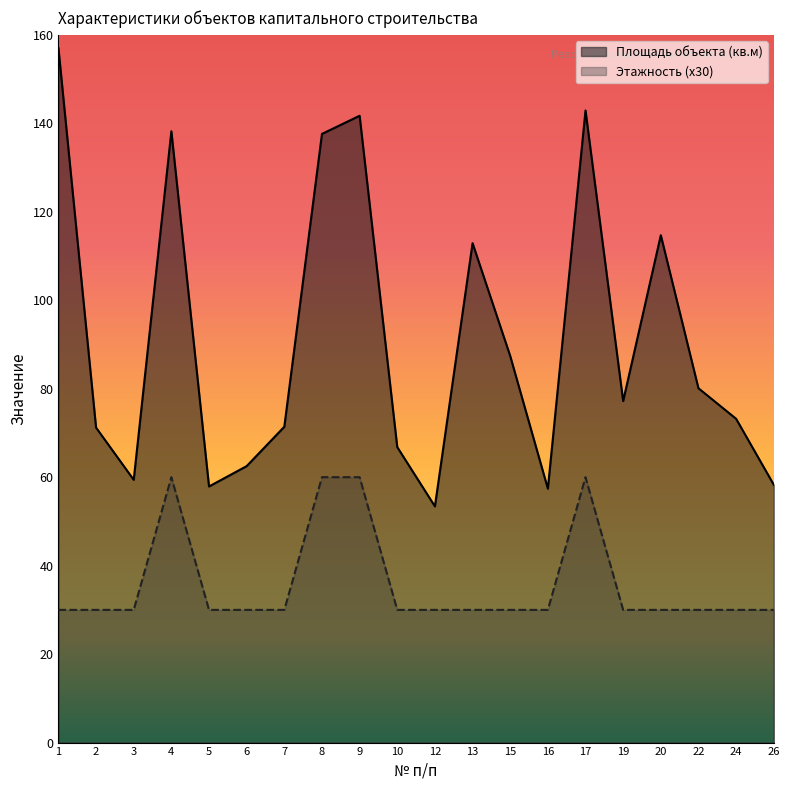

Does the chart display data point markers on the line(s)?

No